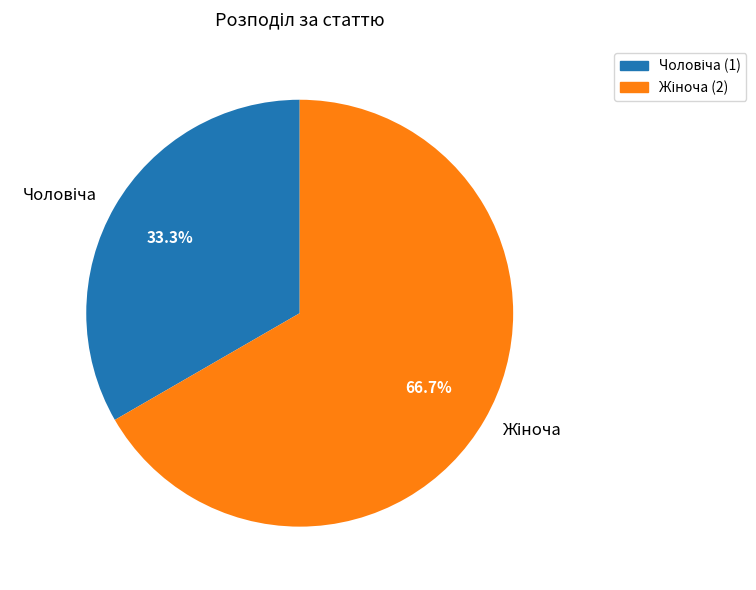

Does any single category account for the majority?

Yes